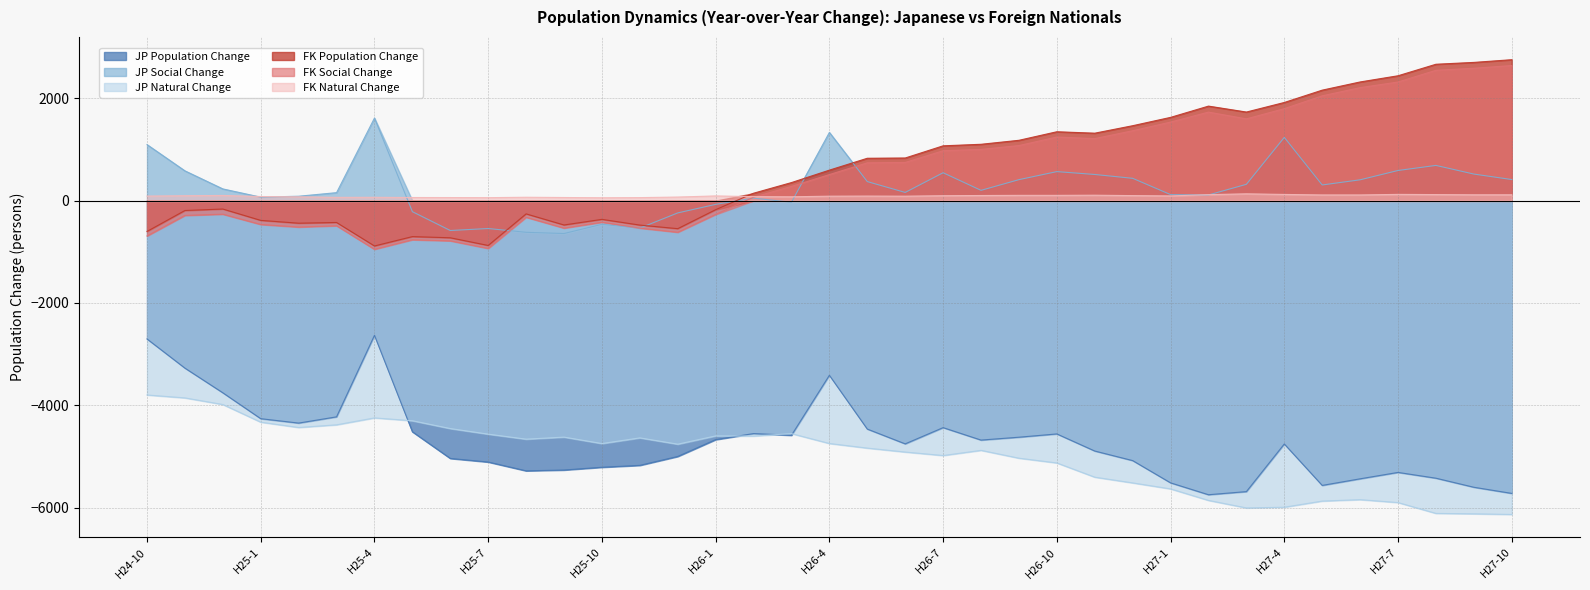

True or false: JP Population Change and FK Population Change cross at least once.

False